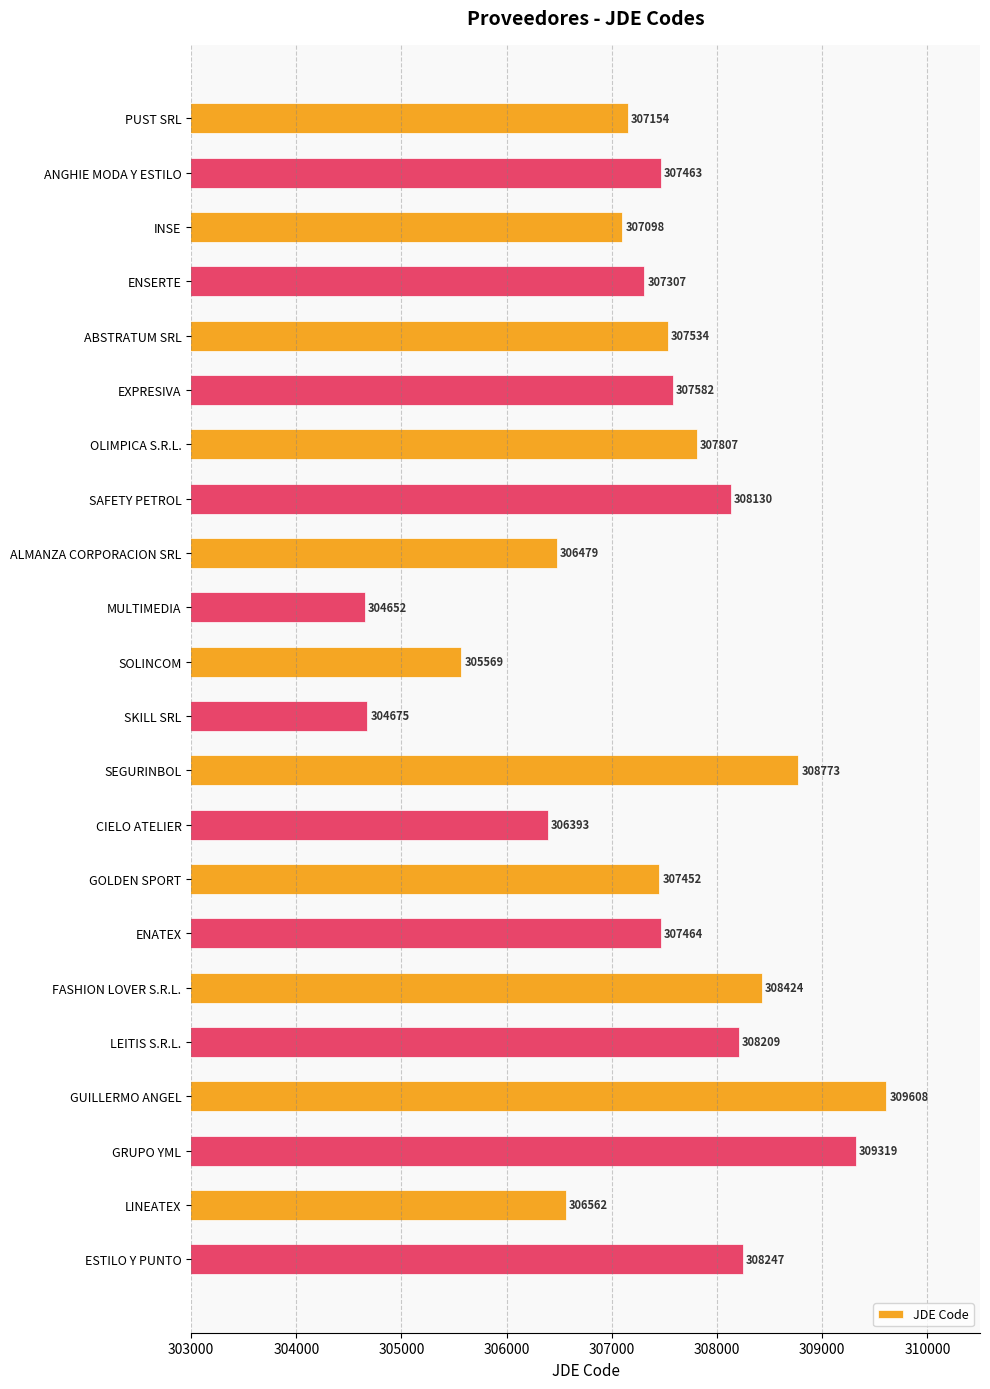

What is the label of the 19th bar from the bottom?

ENSERTE